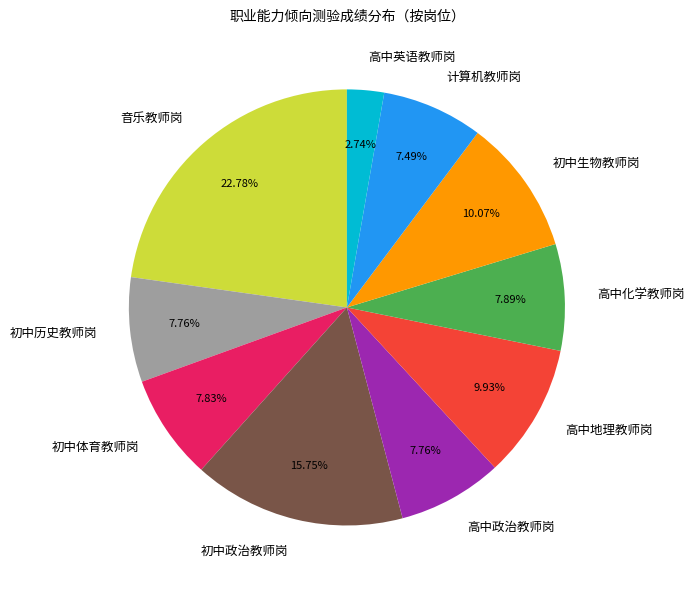

Which slice is the smallest?

高中英语教师岗